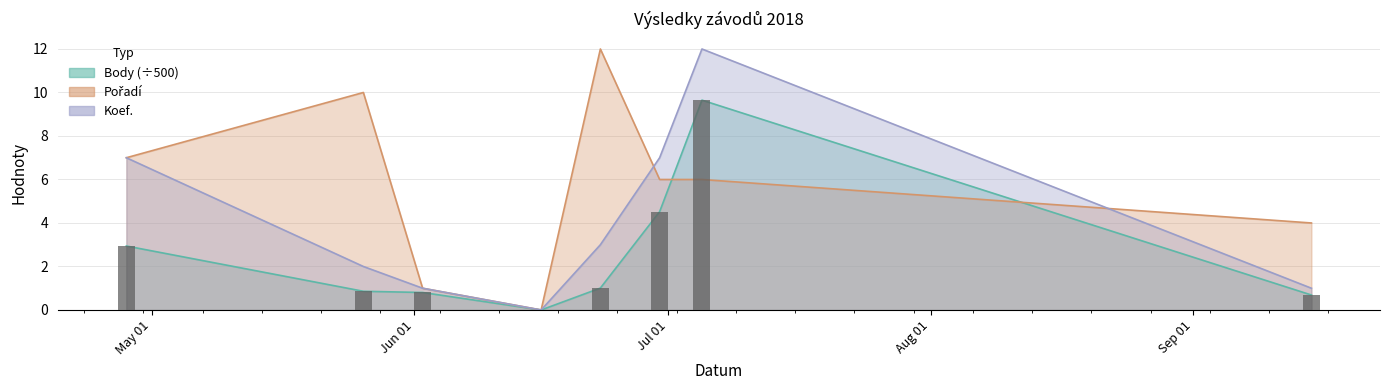

At which category is the sum across all series the highest?

2018-07-05